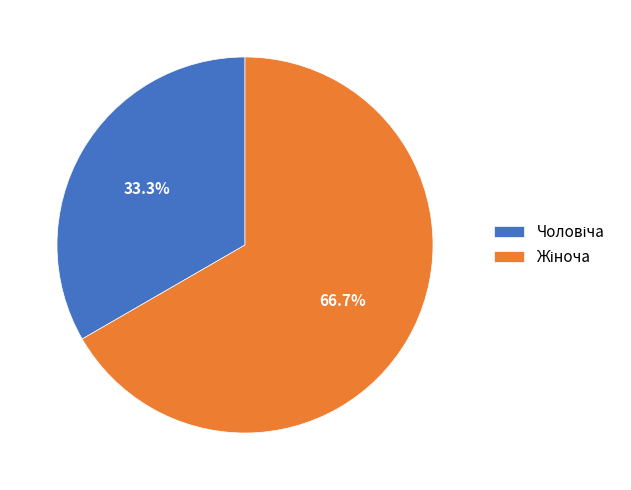

Is there any slice that represents more than half of the pie?

Yes